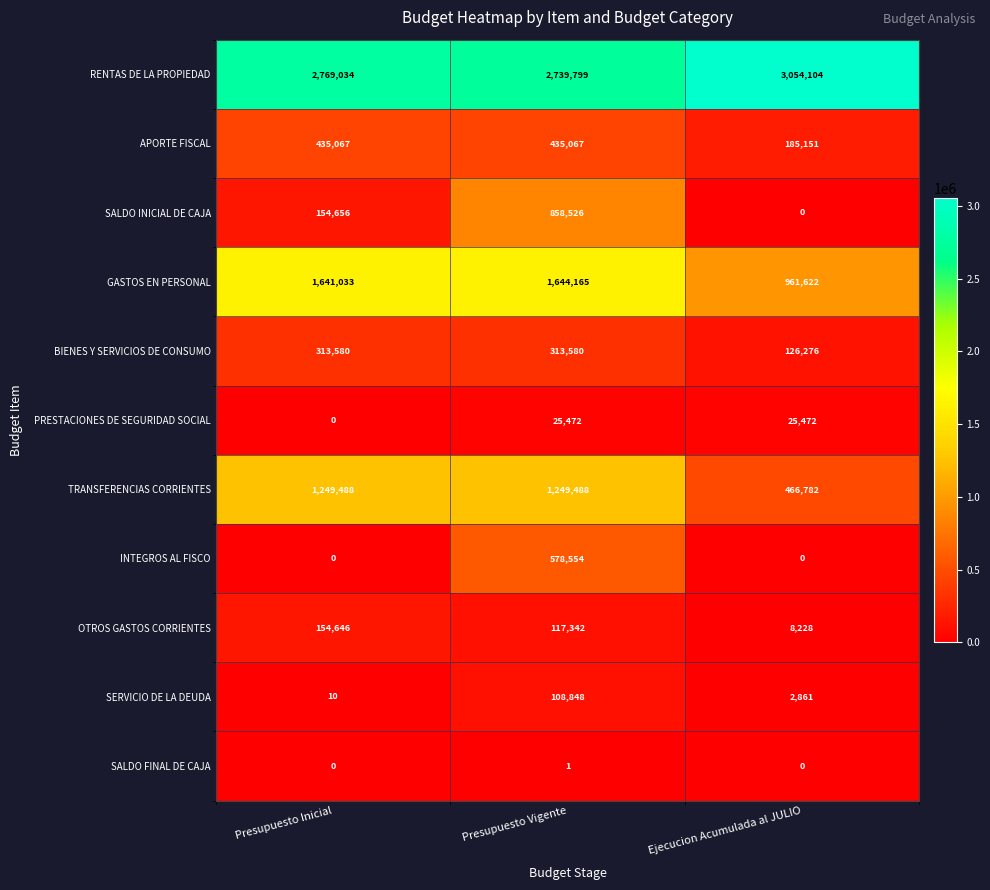

List the series in order of their peak value, lowest first.

SALDO FINAL DE CAJA, PRESTACIONES DE SEGURIDAD SOCIAL, SERVICIO DE LA DEUDA, OTROS GASTOS CORRIENTES, BIENES Y SERVICIOS DE CONSUMO, APORTE FISCAL, INTEGROS AL FISCO, SALDO INICIAL DE CAJA, TRANSFERENCIAS CORRIENTES, GASTOS EN PERSONAL, RENTAS DE LA PROPIEDAD